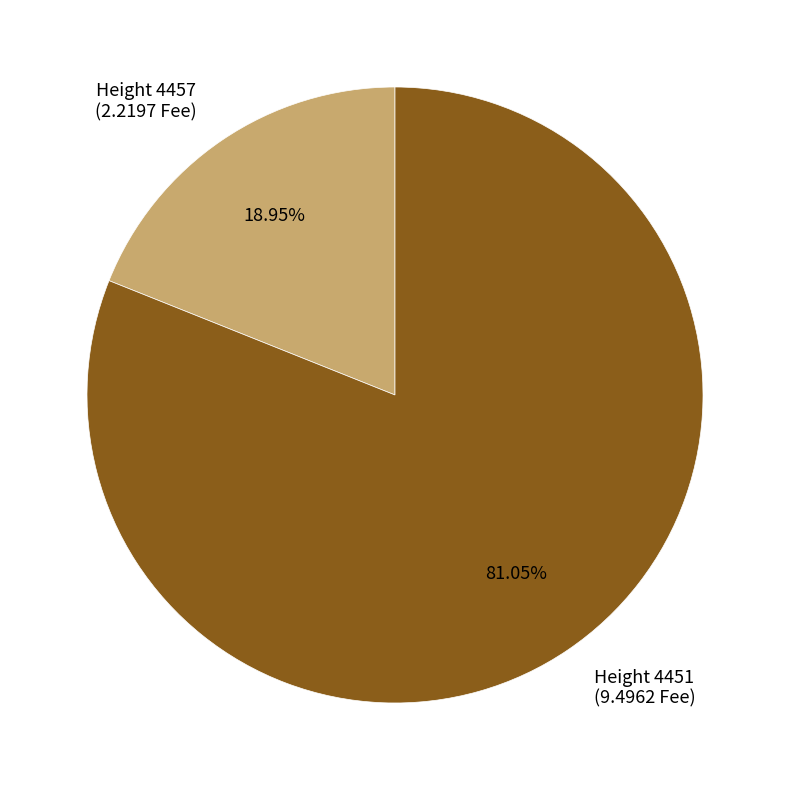

What is the majority slice?

Height 4451 (9.4962 Fee)